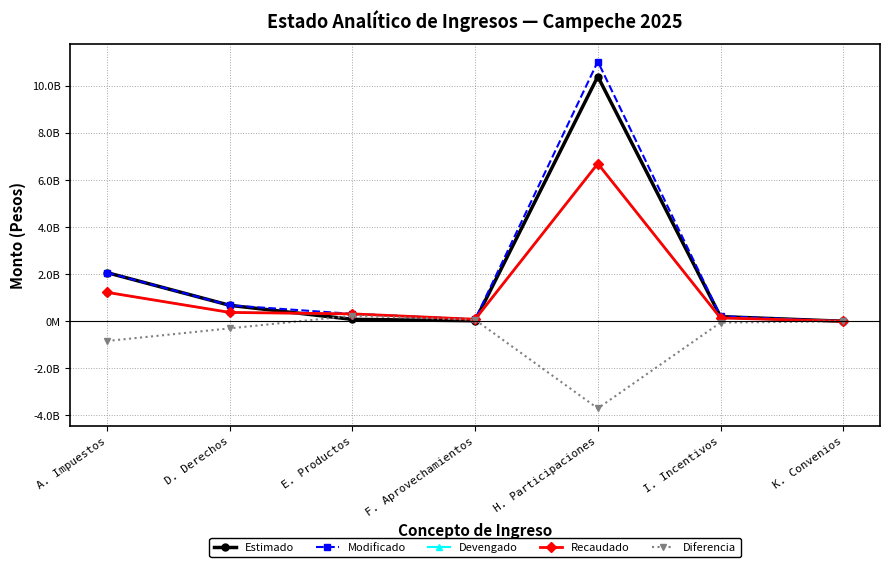

What are all the series names shown in the legend?

Estimado, Modificado, Devengado, Recaudado, Diferencia